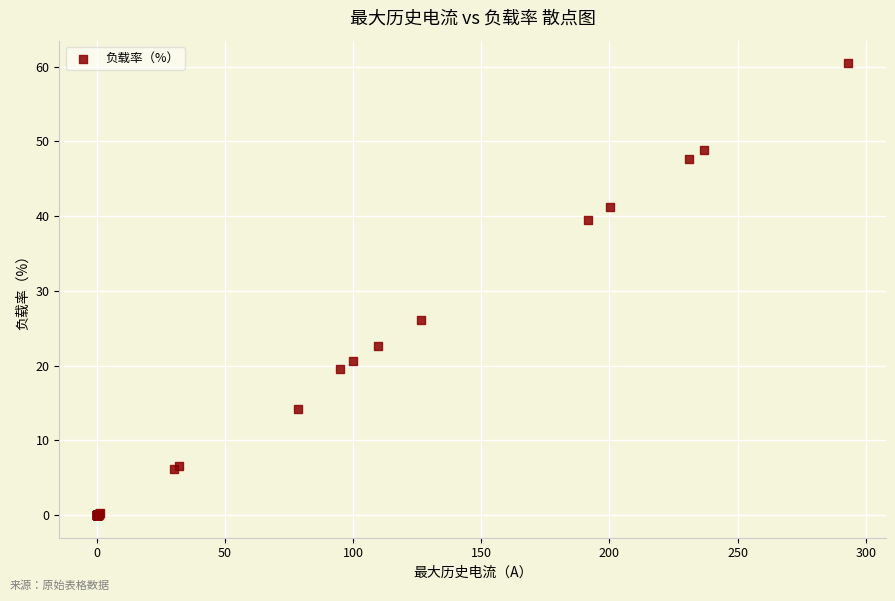

What Y value in the scatter plot is closest to 30?

26.1